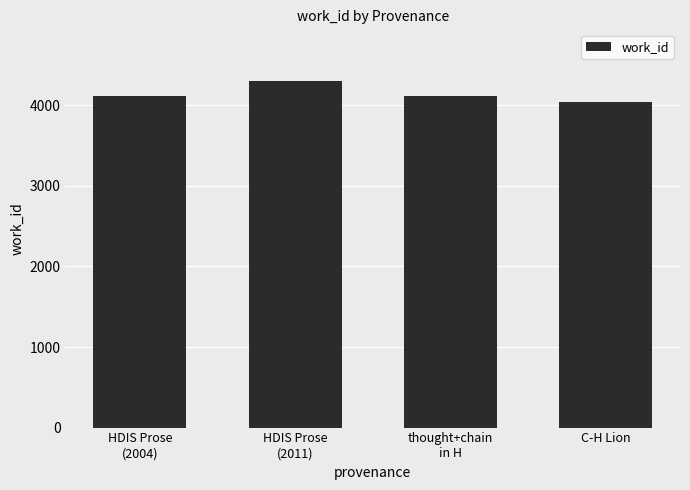

Does the chart contain stacked bars?

No